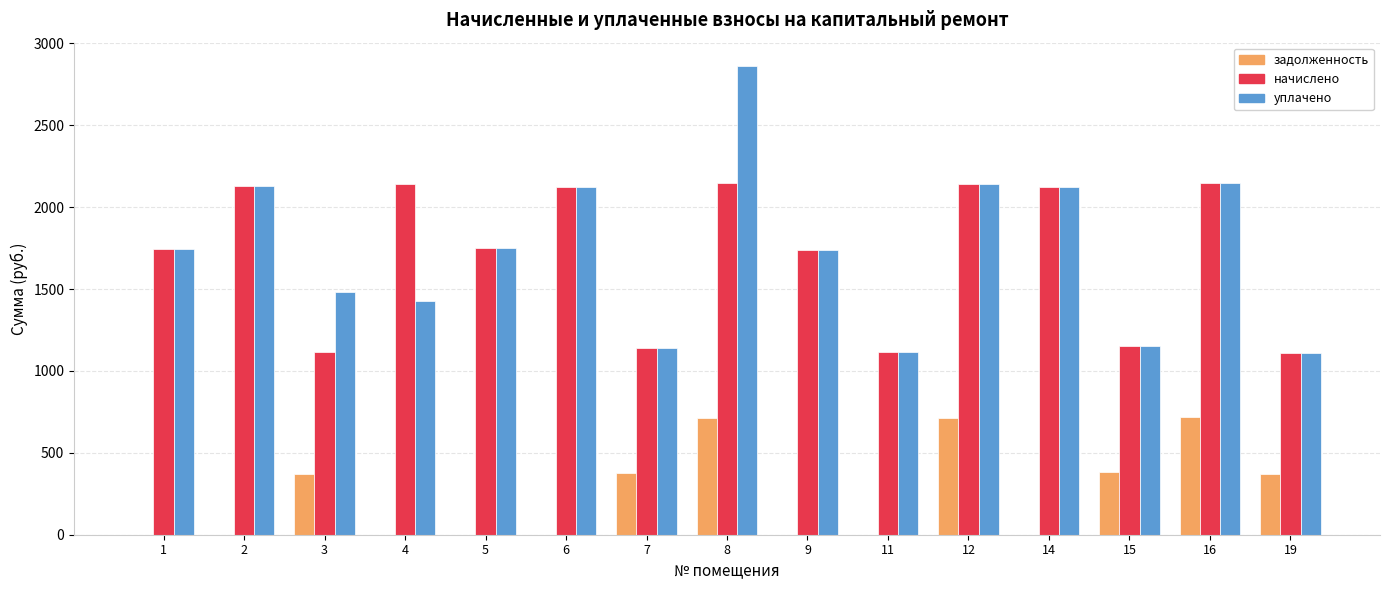

Which series has the largest total across all categories?

уплачено